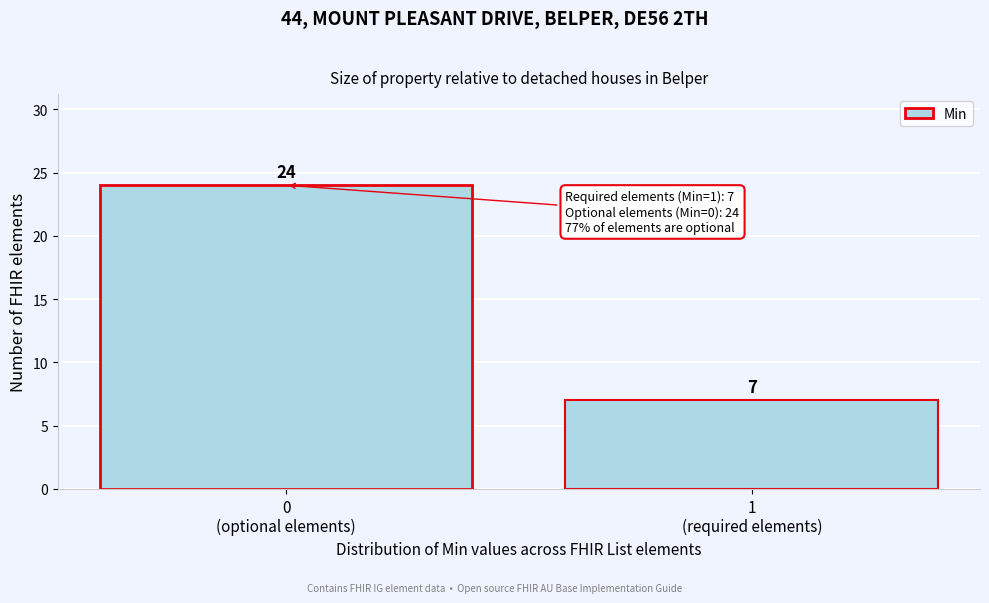

Reading left to right, transcribe all the data shown in this chart.

24	7